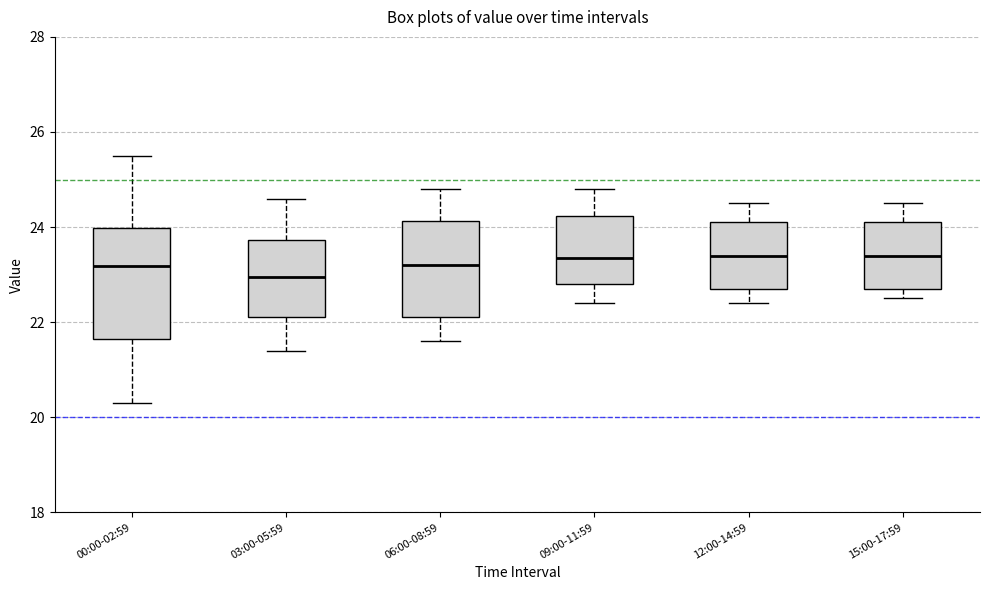

Reading left to right, transcribe this box plot: for each box, give where its median line is, the range the box spans, and where its two whiskers end, as read against the y-axis. The values are not printed on the chart, so give them approximately, as read against the axis.

00:00-02:59: median 23.2, box 21.6 to 24.0, whiskers 20.4 to 25.6
03:00-05:59: median 23.0, box 22.2 to 23.8, whiskers 21.4 to 24.6
06:00-08:59: median 23.2, box 22.2 to 24.2, whiskers 21.6 to 24.8
09:00-11:59: median 23.4, box 22.8 to 24.2, whiskers 22.4 to 24.8
12:00-14:59: median 23.4, box 22.8 to 24.2, whiskers 22.4 to 24.6
15:00-17:59: median 23.4, box 22.8 to 24.2, whiskers 22.6 to 24.6